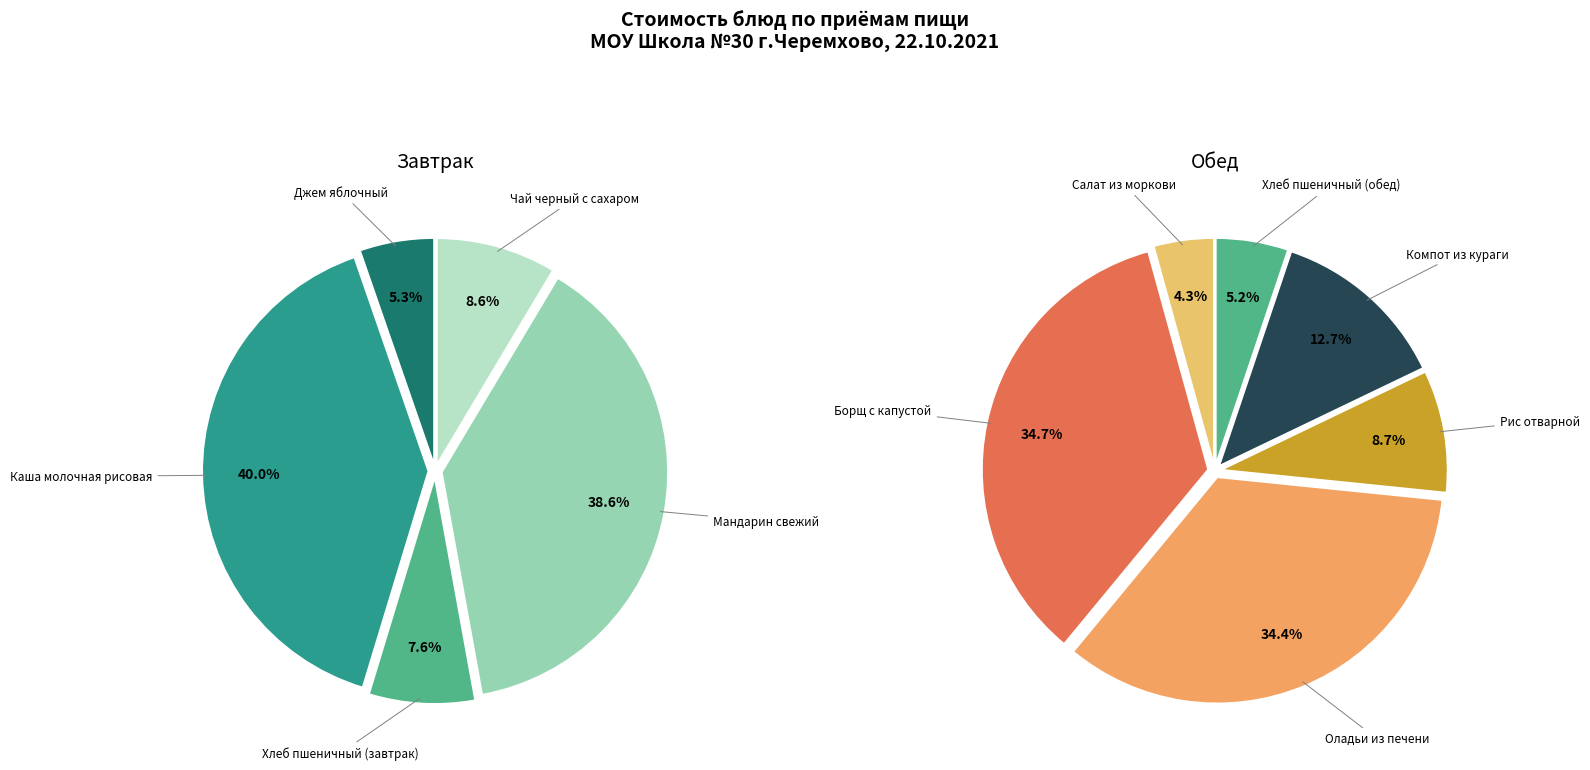

To the nearest percent, what is the difference between the Чай черный с сахаром and Компот из кураги slice percentages?

4%